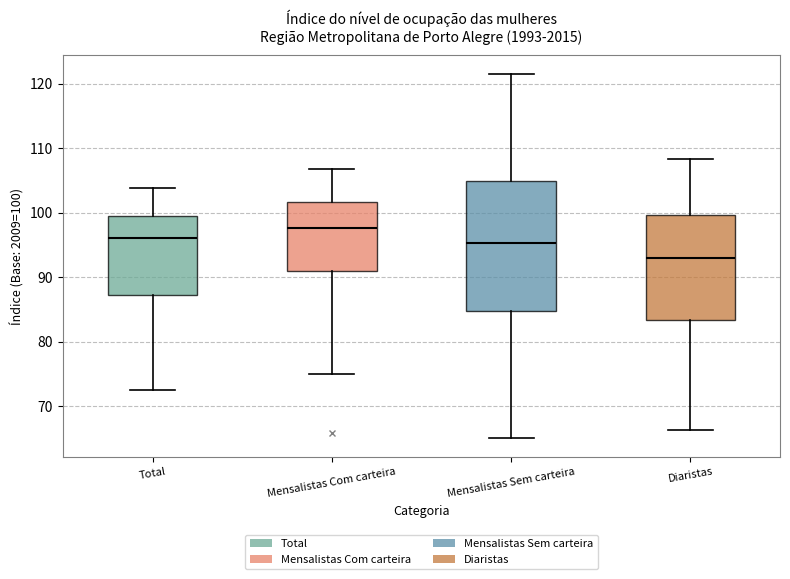

Which box has the lowest median line?

Diaristas